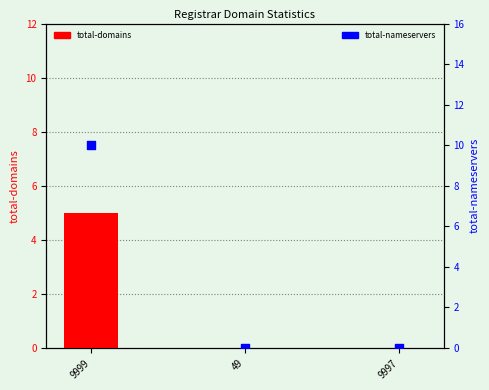

Which series has the largest Y range (max minus min)?

total-nameservers